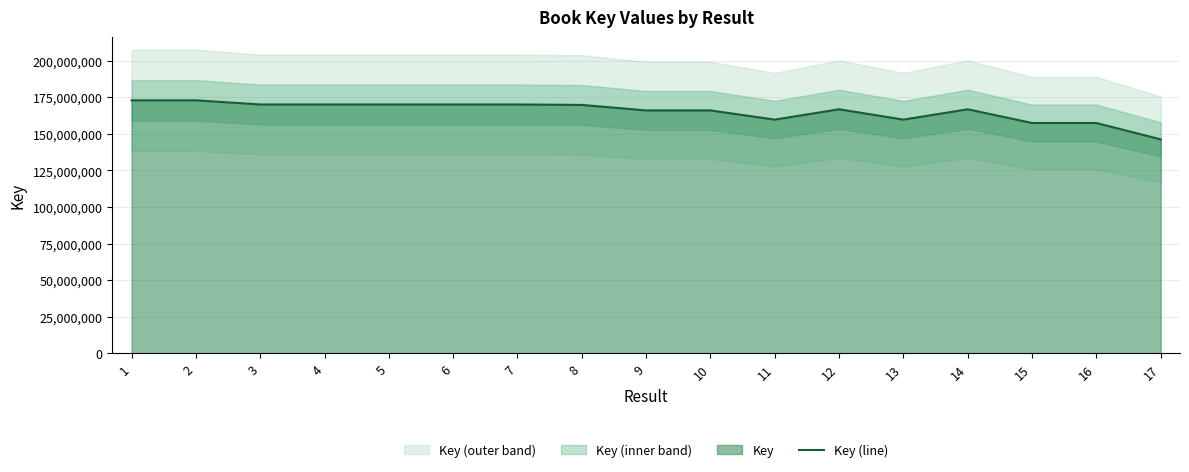

Between 15 and 5, which is larger?

5